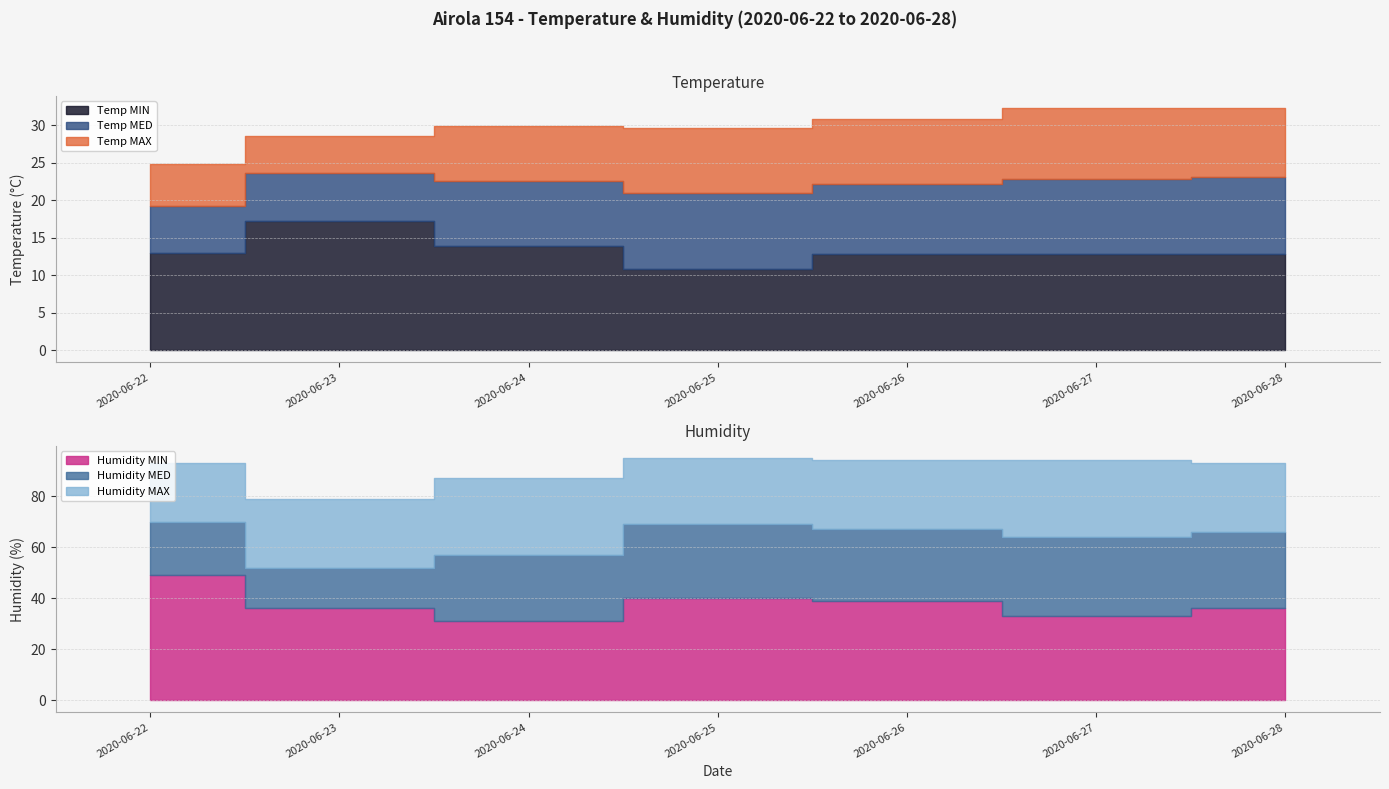

At which label does Temp MED reach its peak?

2020-06-23